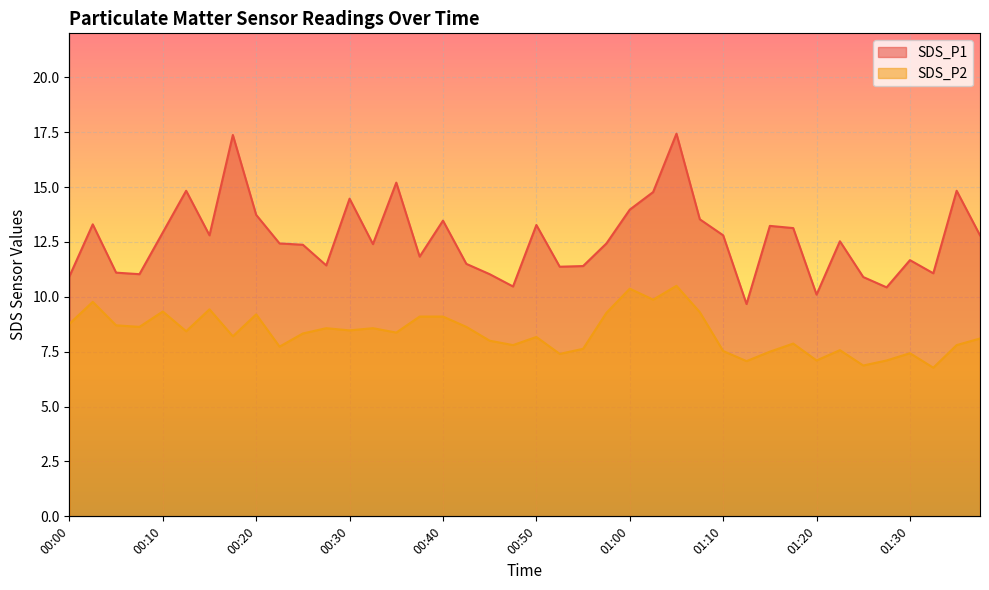

Which series has the largest total across all categories?

SDS_P1